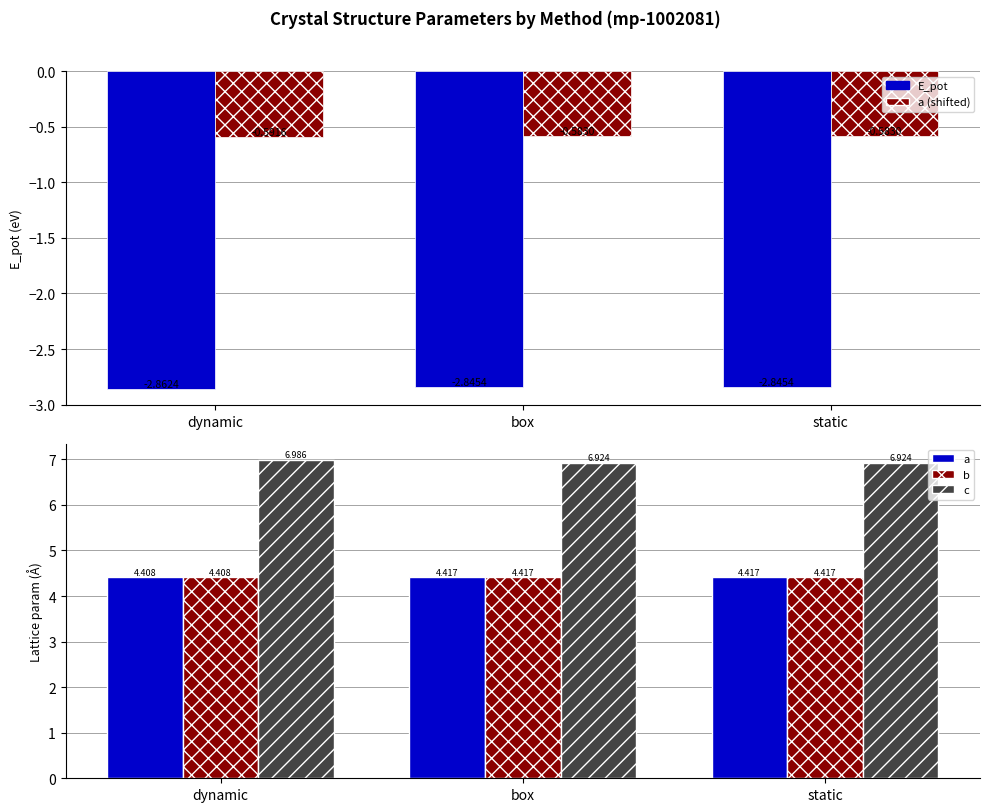

At which label does c reach its peak?

dynamic